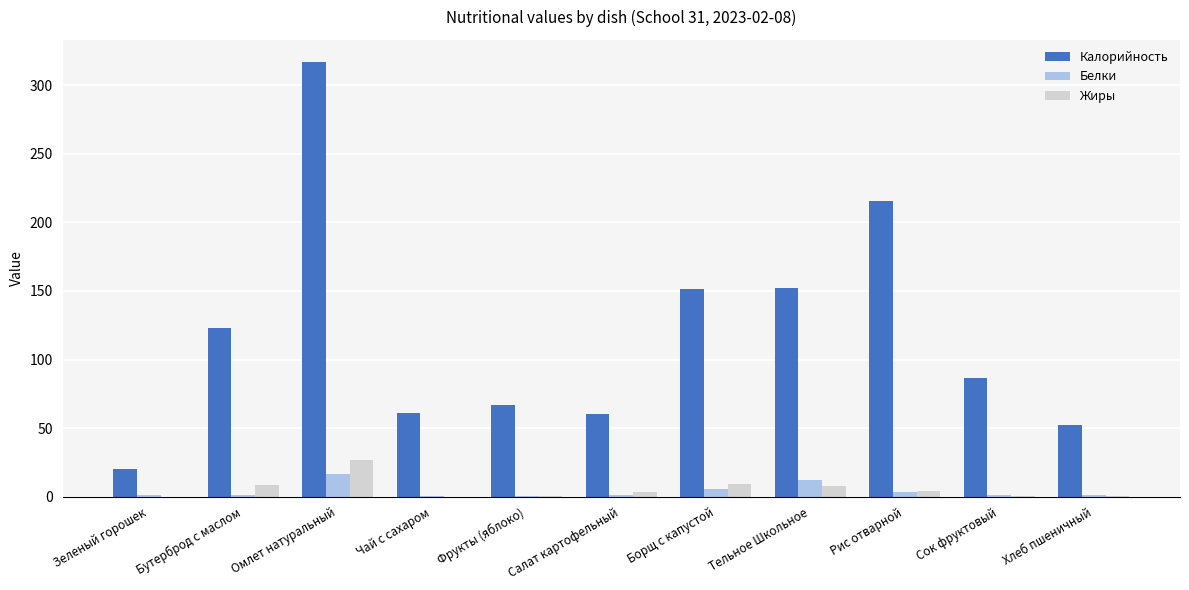

At which category is the sum across all series the highest?

Омлет натуральный